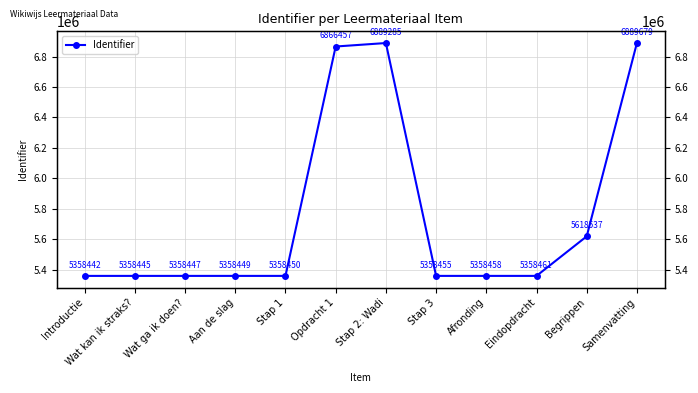

True or false: the data shows 3576843 at Stap 3.

False